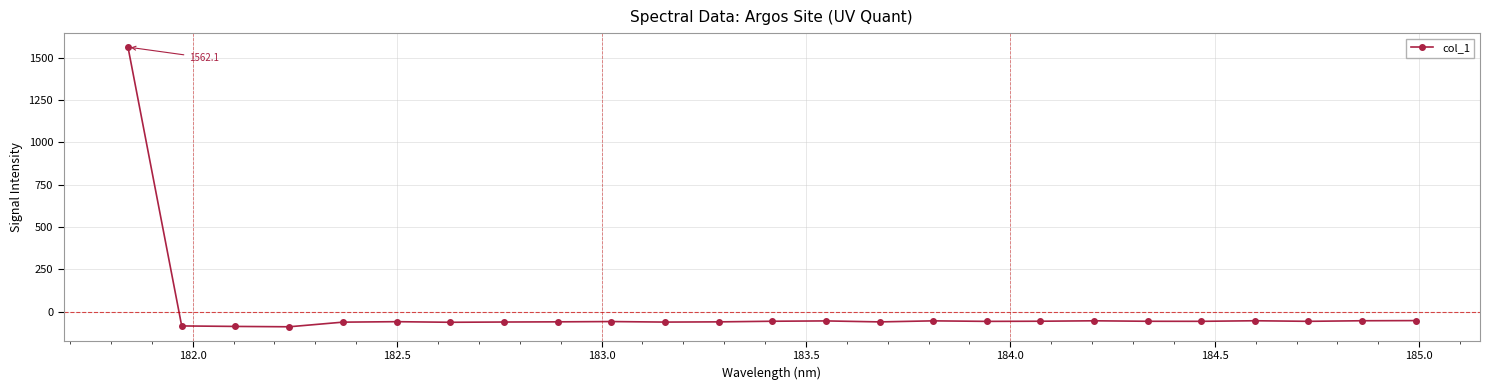

What is the maximum value shown in the chart?

1562.1